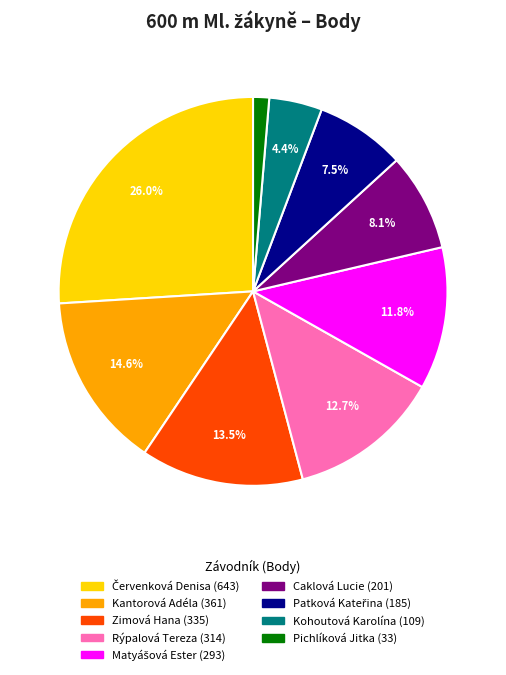

What percentage do Rýpalová Tereza and Kantorová Adéla together represent?

27.3%